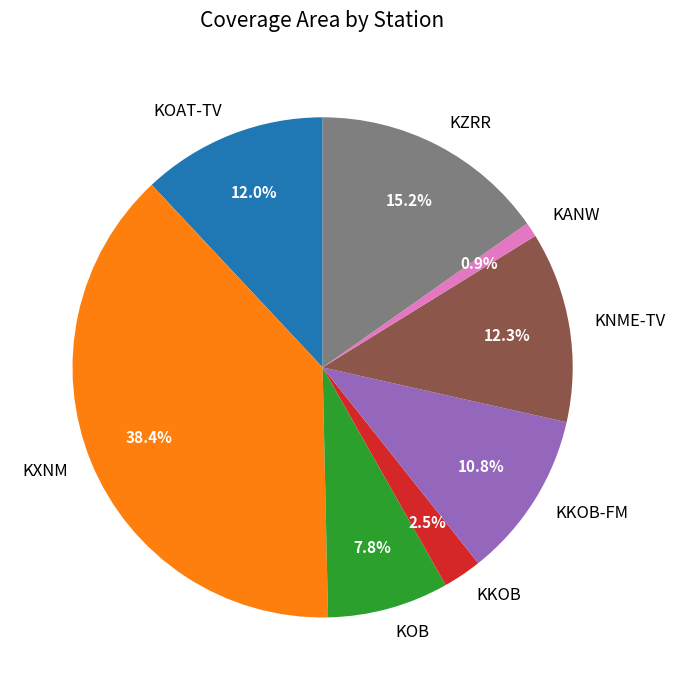

Do KOAT-TV and KNME-TV together represent more than half of the pie?

No